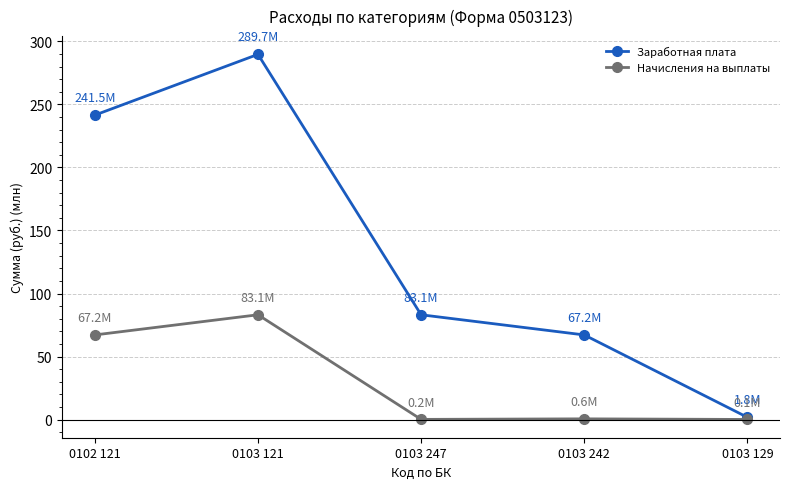

The Начисления на выплаты series shows 83.1 at 0103 121. True or false?

True